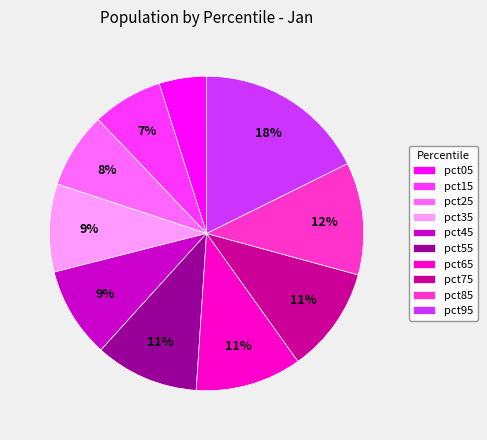

How many segments does this pie chart have?

10